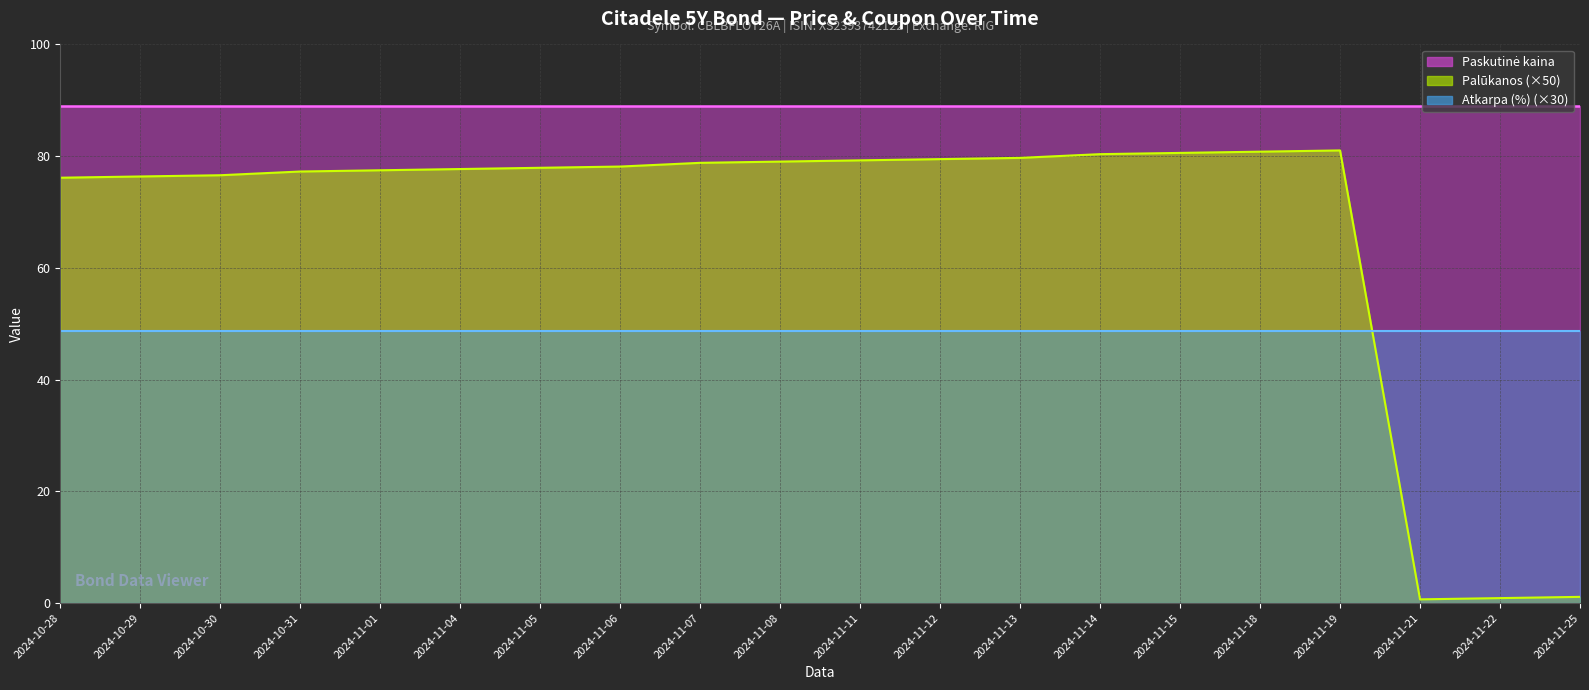

What is the label of the 17th point from the left?

2024-11-19